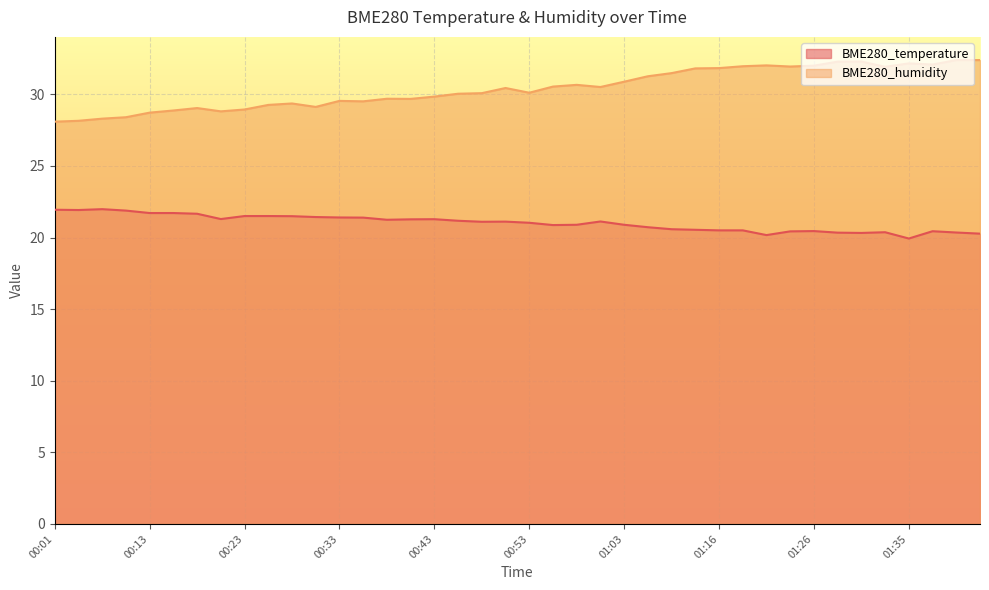

Reading right to left, what are all the values shown in this chart?

BME280_temperature: 20.3	20.4	20.4	19.9	20.4	20.3	20.3	20.4	20.4	20.2	20.5	20.5	20.5	20.6	20.7	20.9	21.1	20.9	20.9	21.0	21.1	21.1	21.2	21.3	21.3	21.2	21.4	21.4	21.4	21.5	21.5	21.5	21.3	21.7	21.7	21.7	21.9	22.0	21.9	21.9
BME280_humidity: 32.4	32.4	32.1	32.2	31.9	32.3	32.3	32.0	31.9	32.0	32.0	31.8	31.8	31.5	31.3	30.9	30.5	30.7	30.5	30.1	30.4	30.1	30.0	29.8	29.7	29.7	29.5	29.5	29.1	29.4	29.3	28.9	28.8	29.0	28.9	28.7	28.4	28.3	28.1	28.1